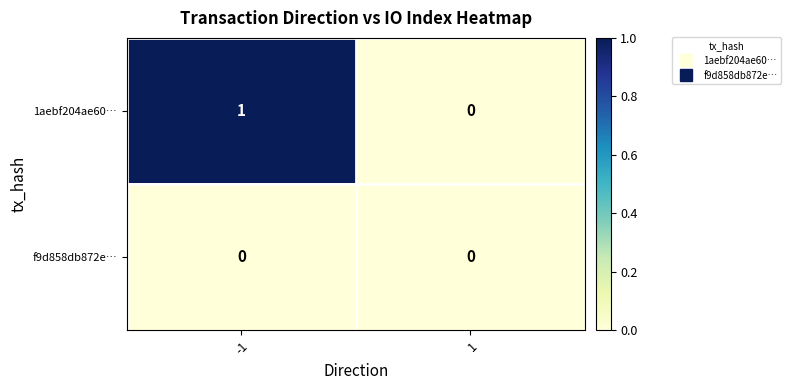

Reading left to right, list all the values displayed in this chart.

1aebf204ae60…: 1	0
f9d858db872e…: 0	0